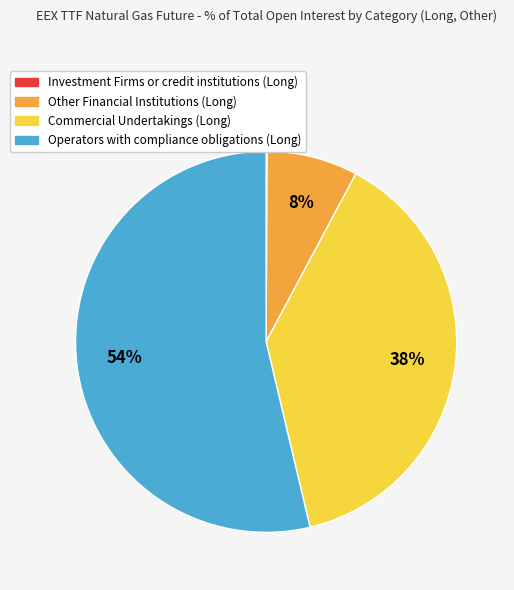

To the nearest percent, what is the difference between the Other Financial Institutions (Long) and Operators with compliance obligations (Long) slice percentages?

46%